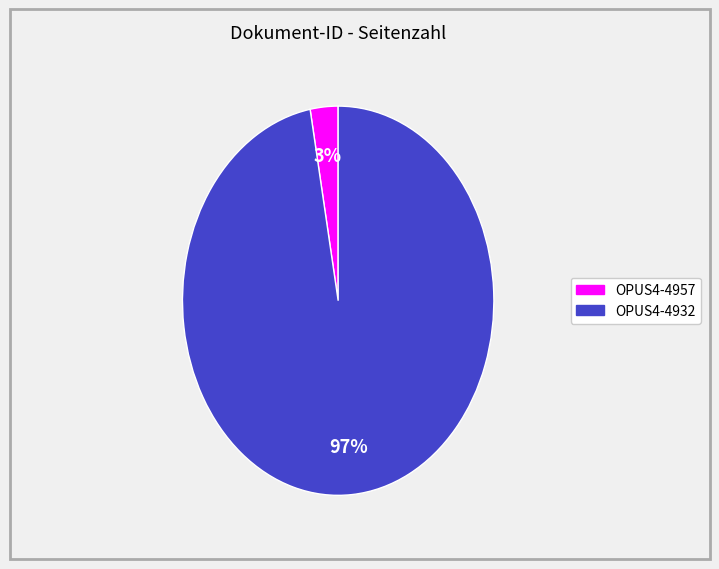

Rank the categories by value from highest to lowest.

OPUS4-4932, OPUS4-4957